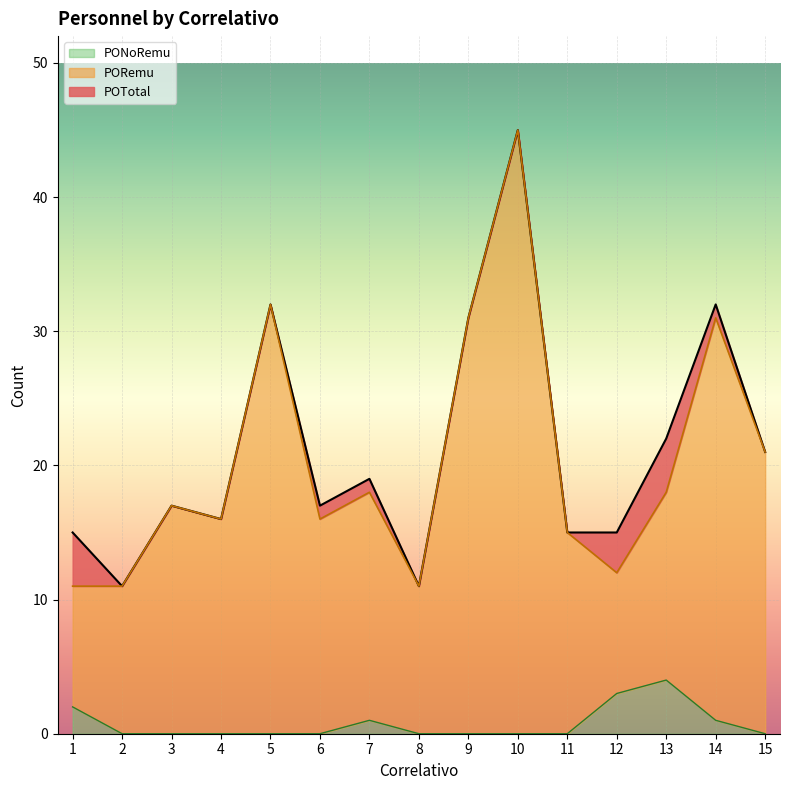

Which category has the lowest value across all series?

2